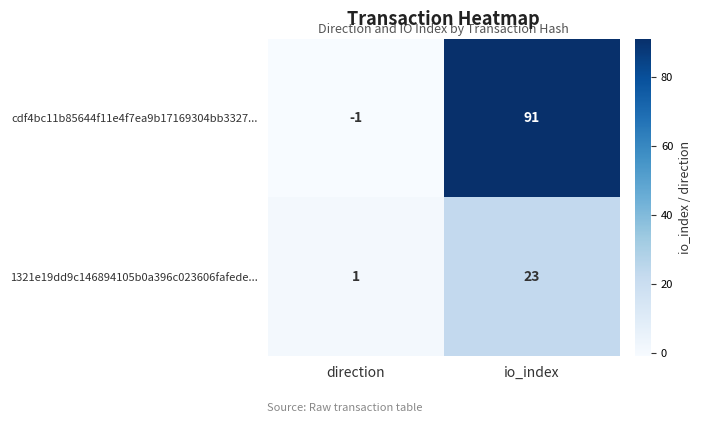

What is the difference between the highest and lowest values at direction?

2